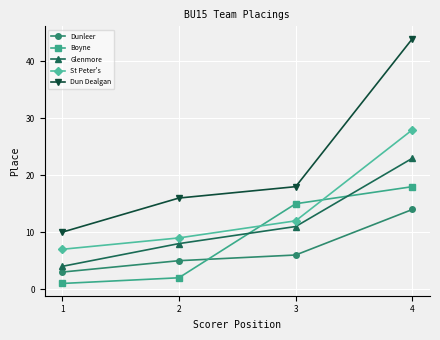

Which series has the largest range (max minus min)?

Dun Dealgan